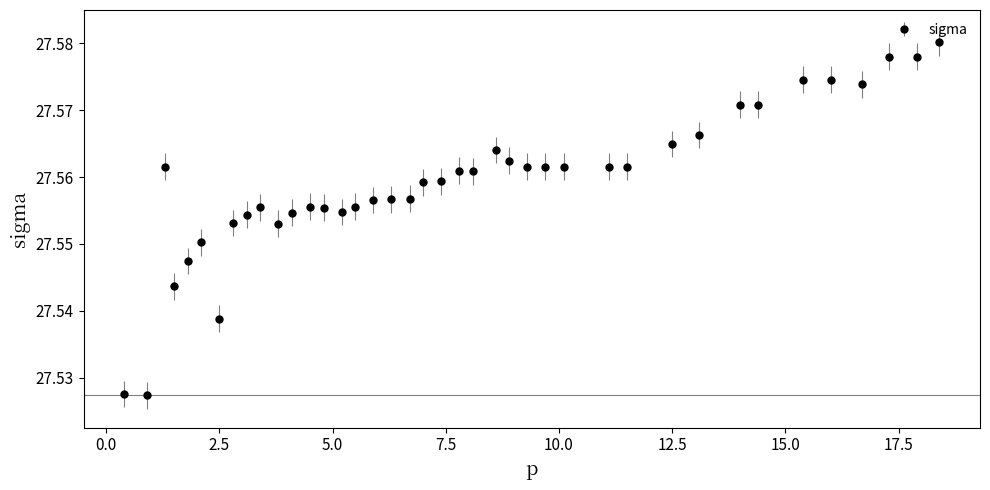

How many values are between 27 and 28?

40